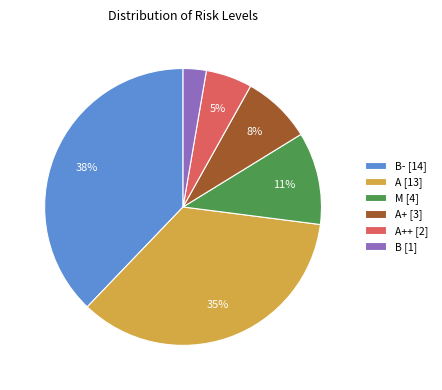

Is A [13] the majority of the pie?

No